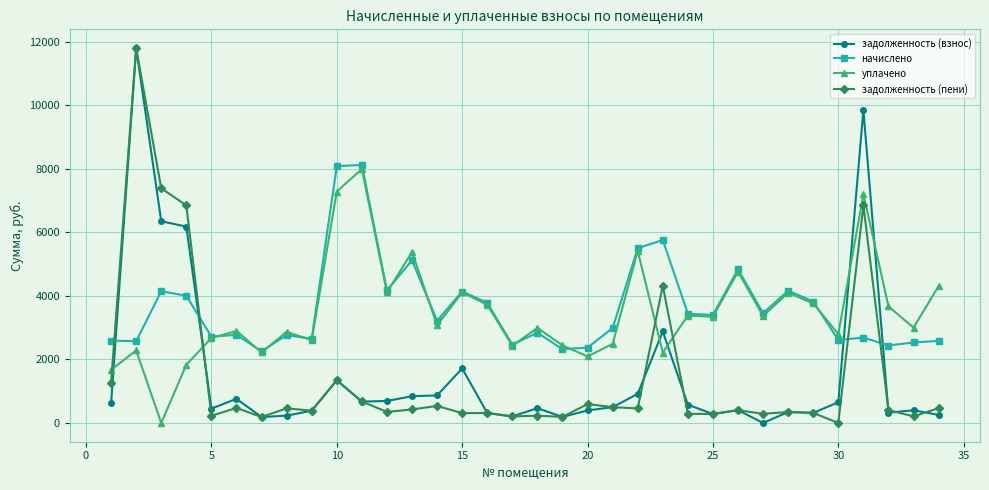

What is the value of the начислено point at the 26th from the left?

4838.4